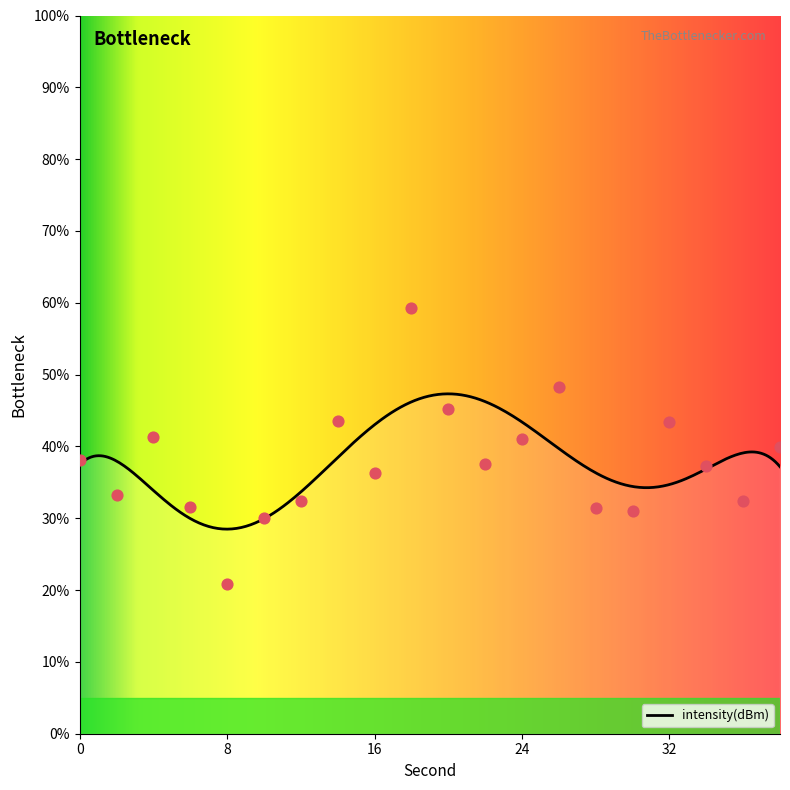

Which has a higher value, 24 or 16?

24